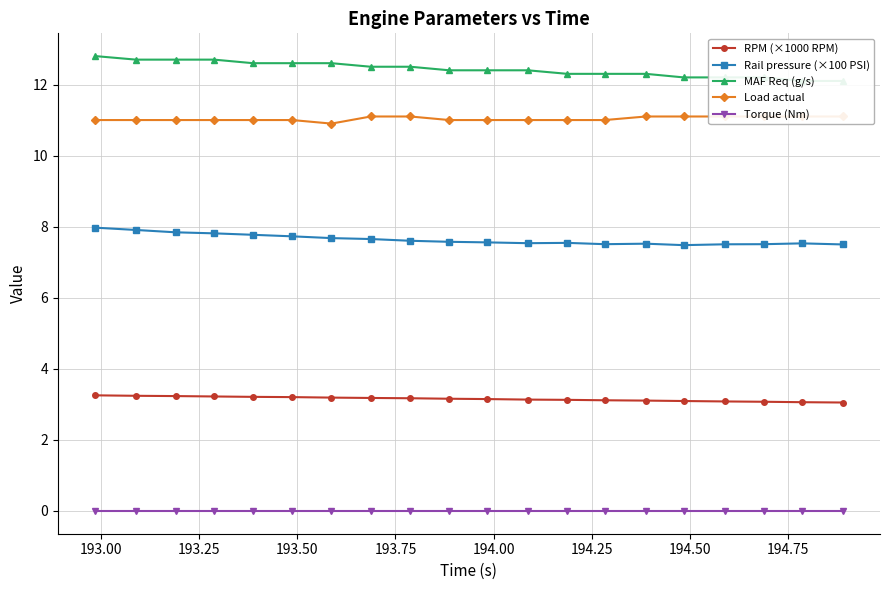

True or false: Torque (Nm) and MAF Req (g/s) intersect in this chart.

False